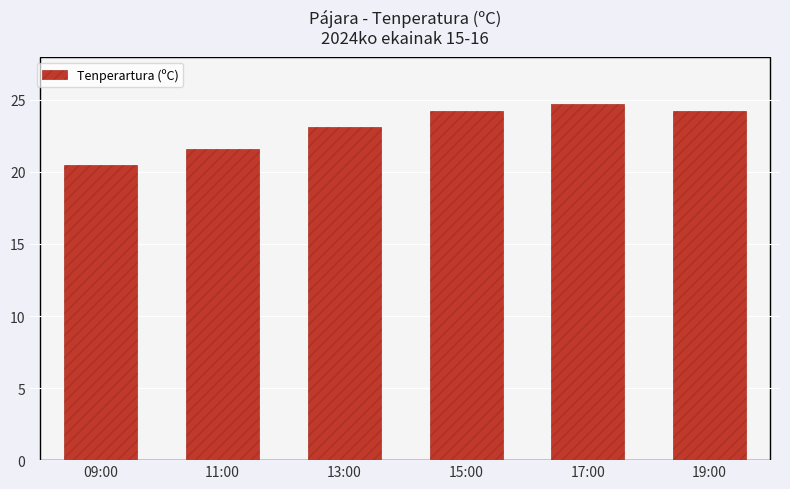

Count the number of values greater than 24.

3